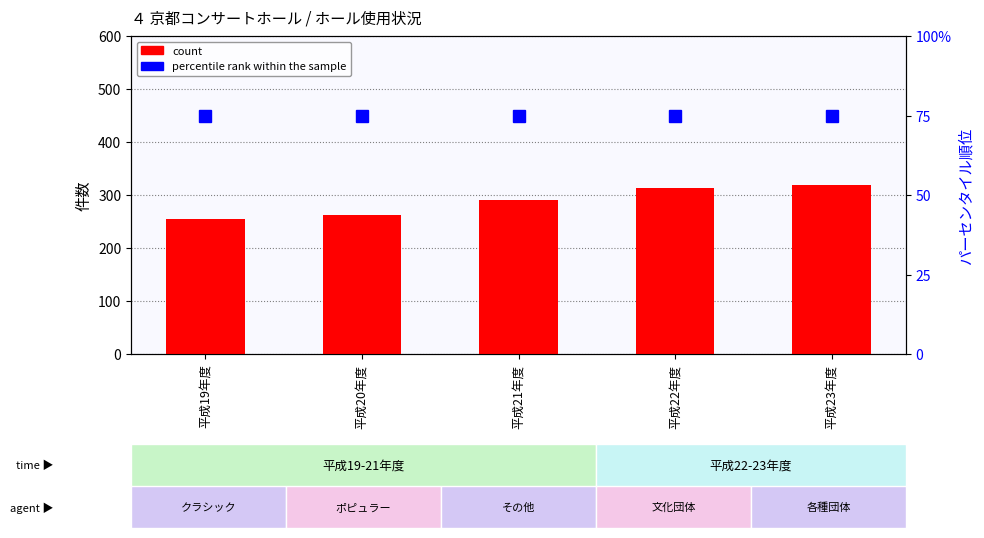

List the labels in order of percentile rank within the sample value, smallest first.

平成19年度, 平成20年度, 平成21年度, 平成22年度, 平成23年度